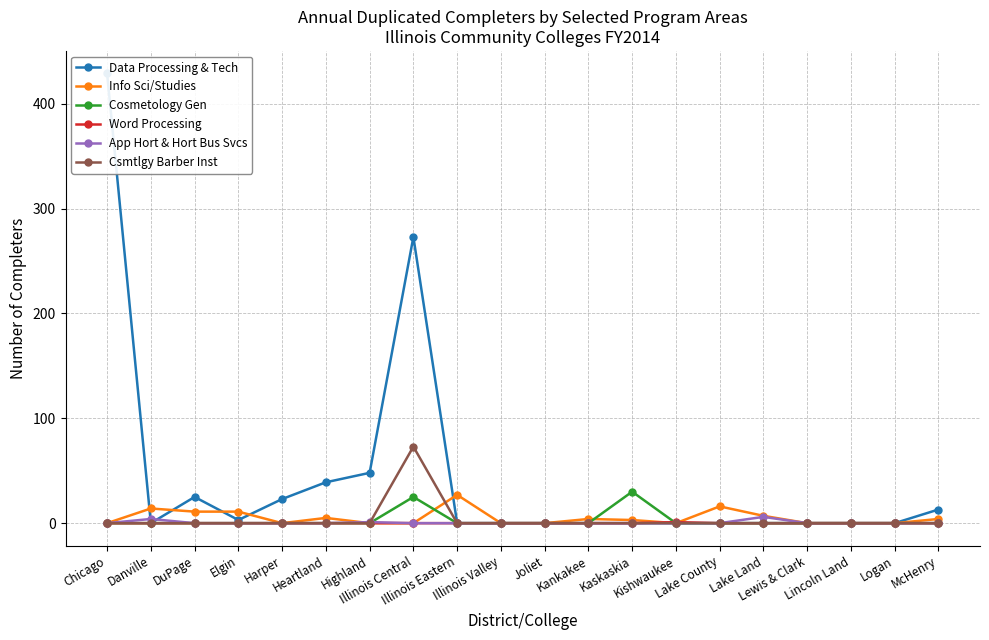

Is this an area chart (filled region under the line)?

No